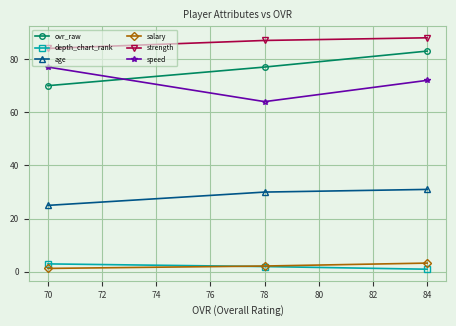

True or false: age has a value of 12.8 at 70.

False